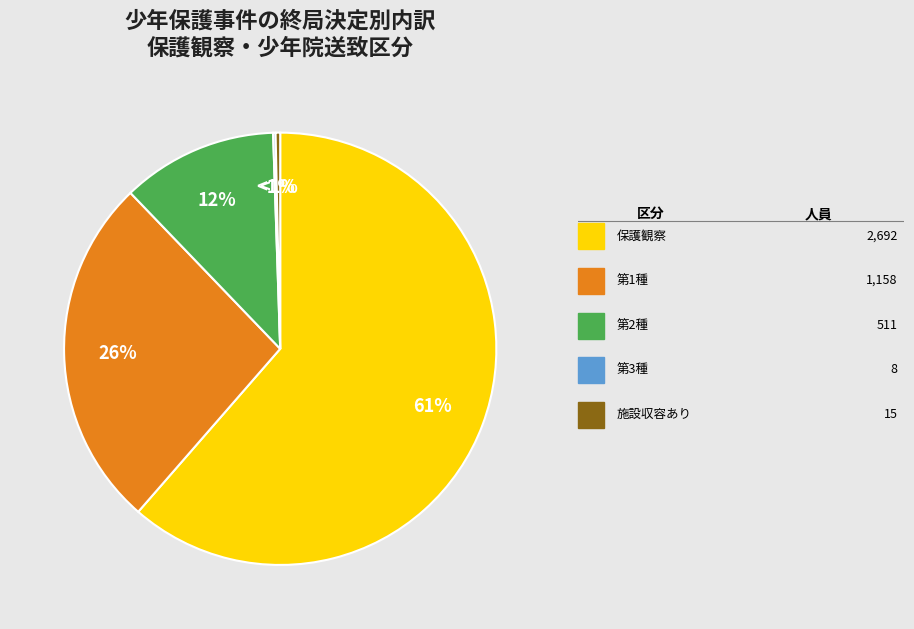

What is the total percentage of 保護観察 and 第3種?

61.6%